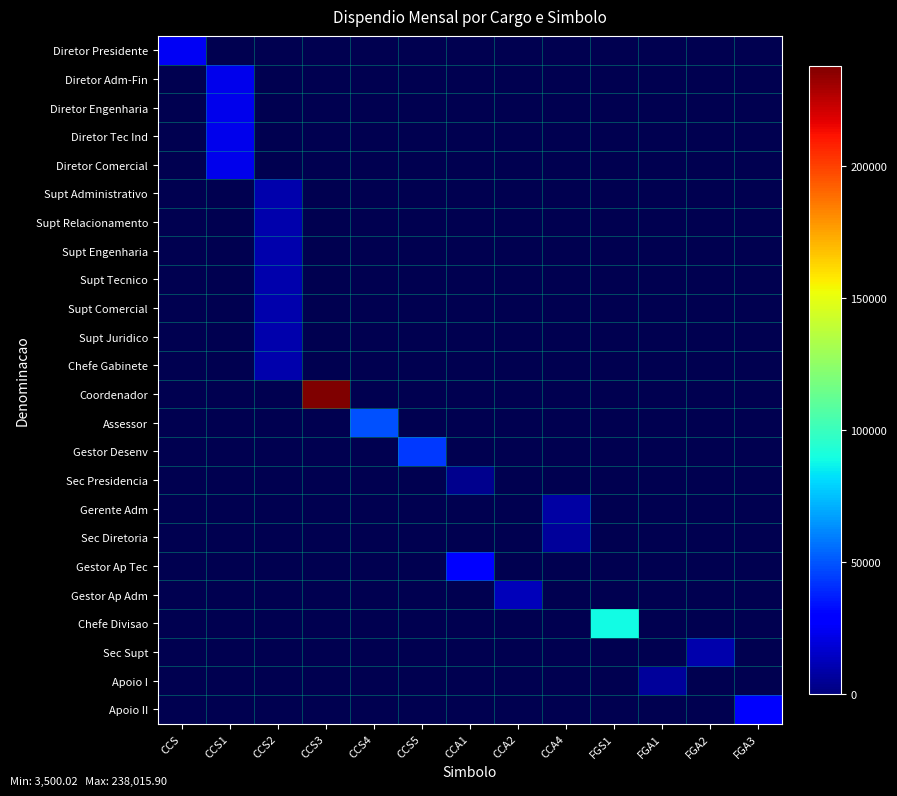

At which label does Diretor Adm-Fin reach its peak?

CCS